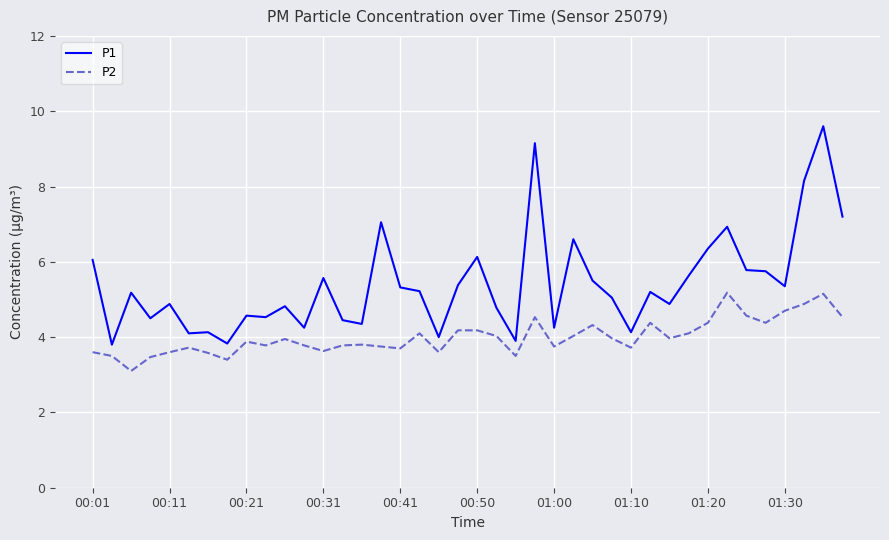

What is the minimum value for P1?

3.8